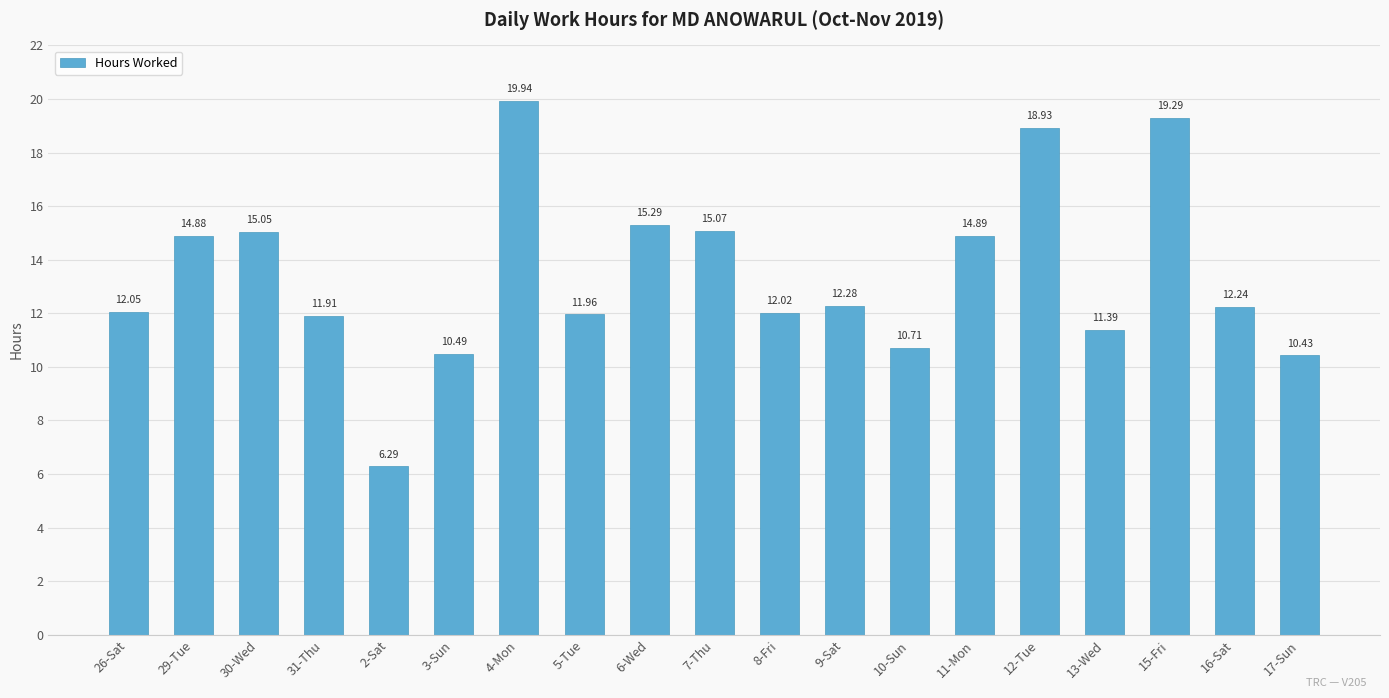

Approximately how many times larger is the value at 7-Thu compared to 6-Wed?

1.0